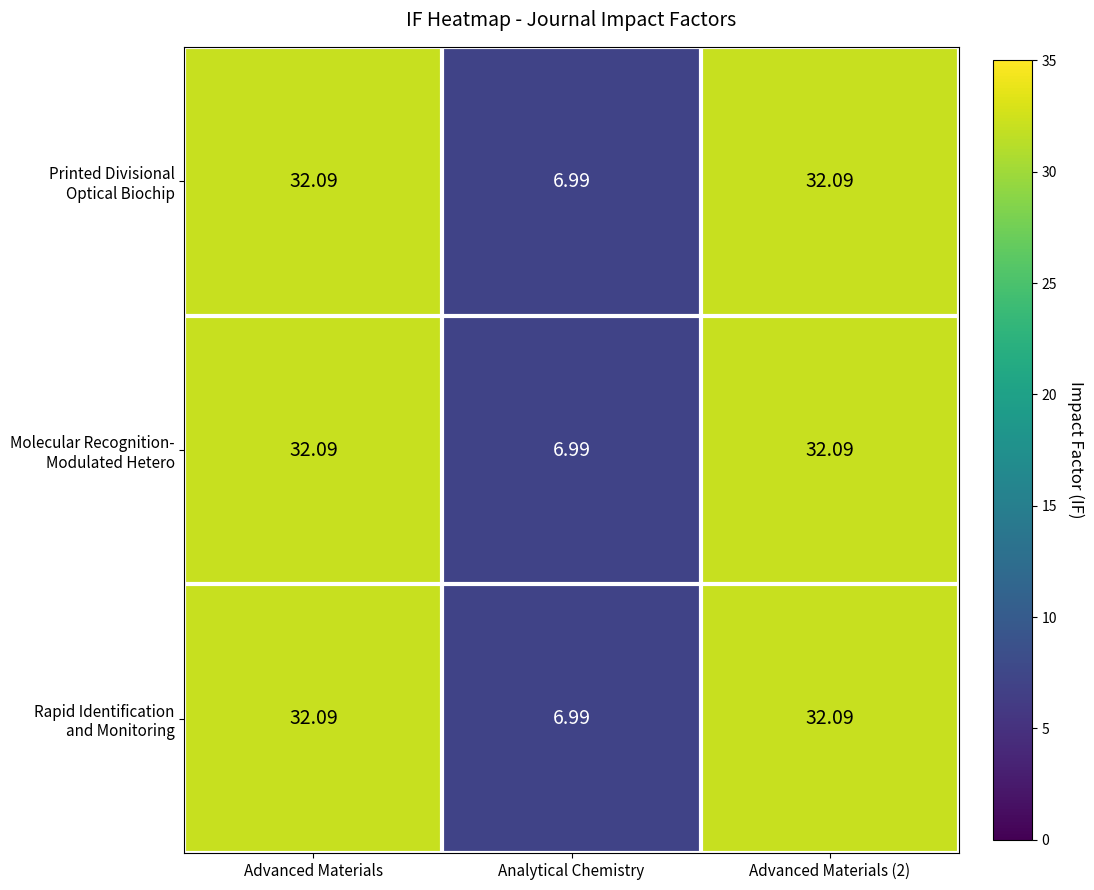

Count the number of categories in the chart.

3